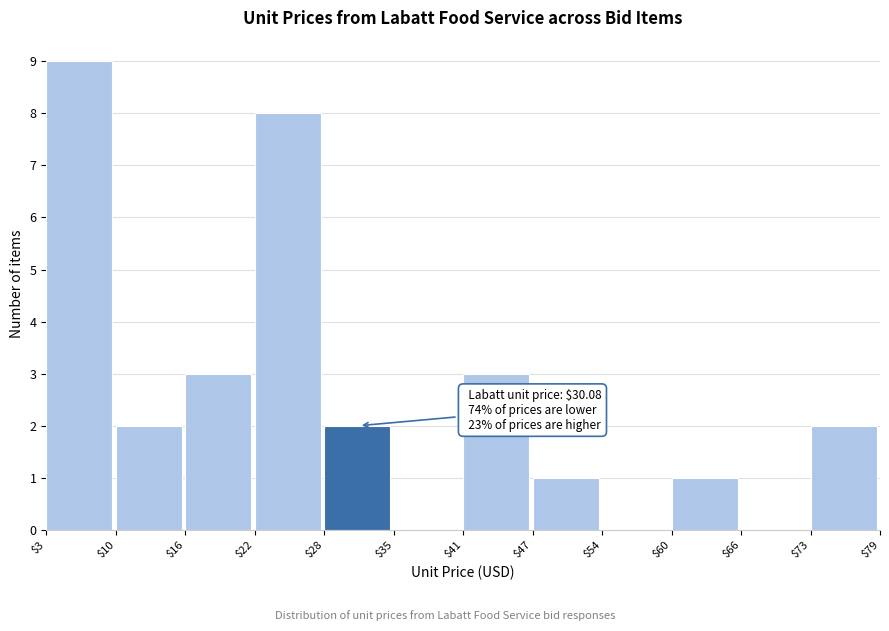

Which range on the x-axis has the tallest bar?

$3 to $10